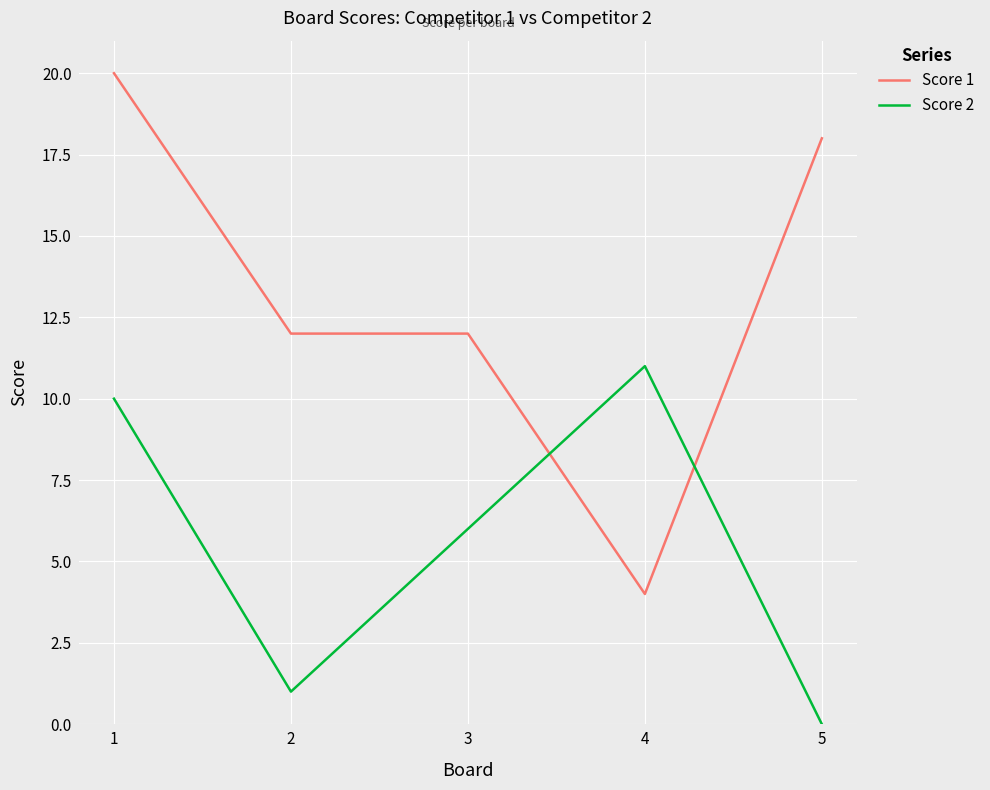

What is the minimum value for Score 1?

4